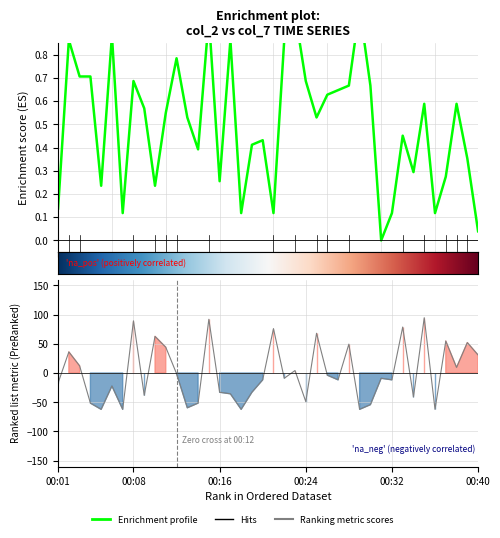

How many lines are shown in the chart?

6